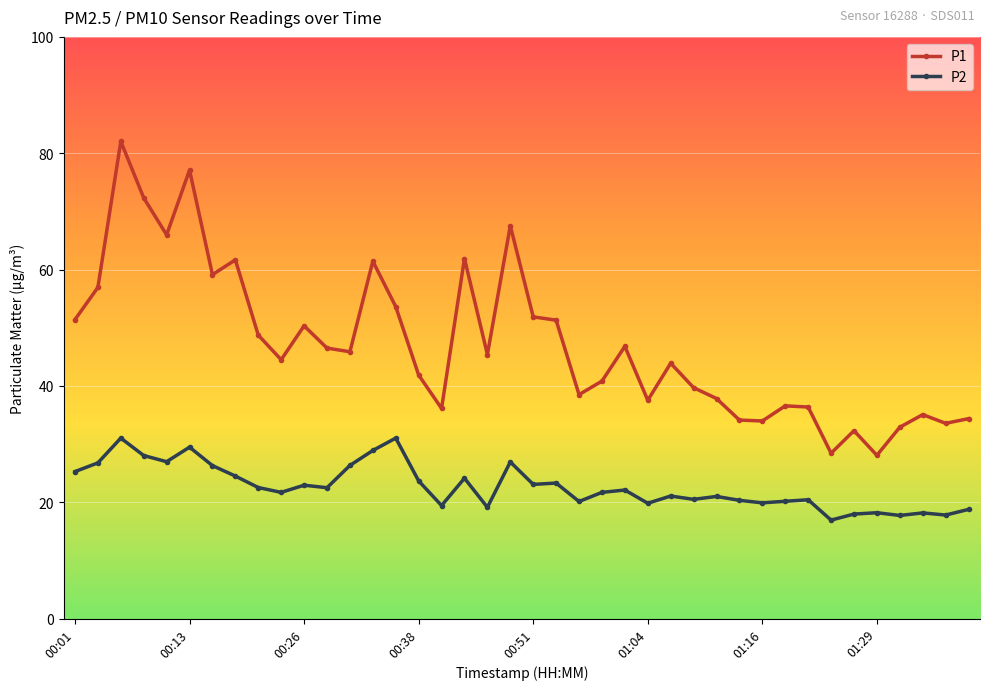

What is the lowest value of the P2 series?

16.9